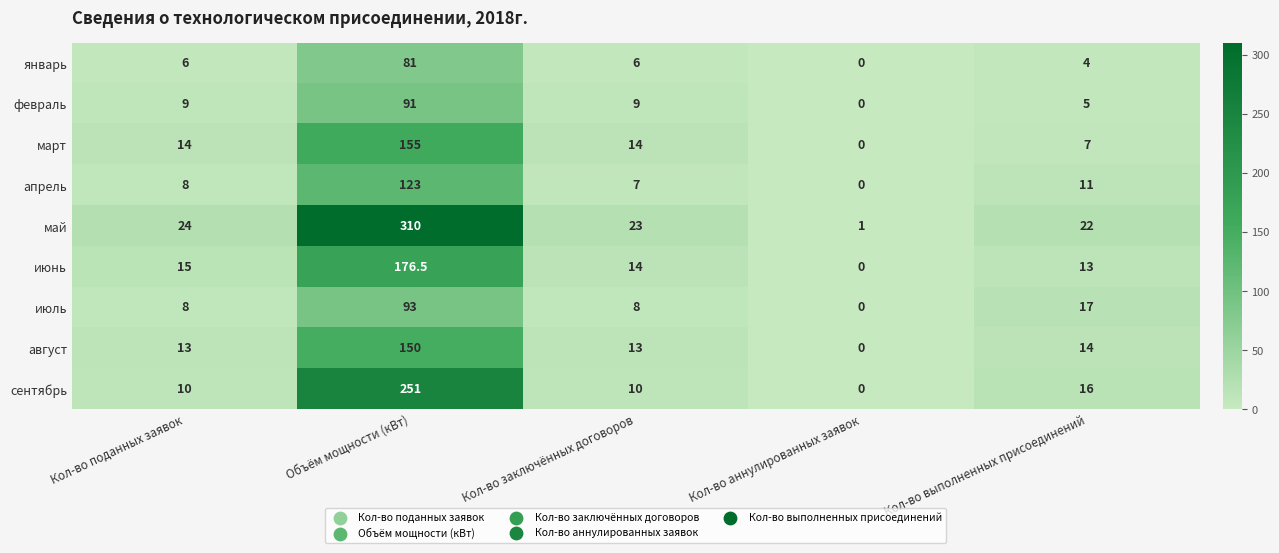

List the series in order of their peak value, highest first.

май, сентябрь, июнь, март, август, апрель, июль, февраль, январь